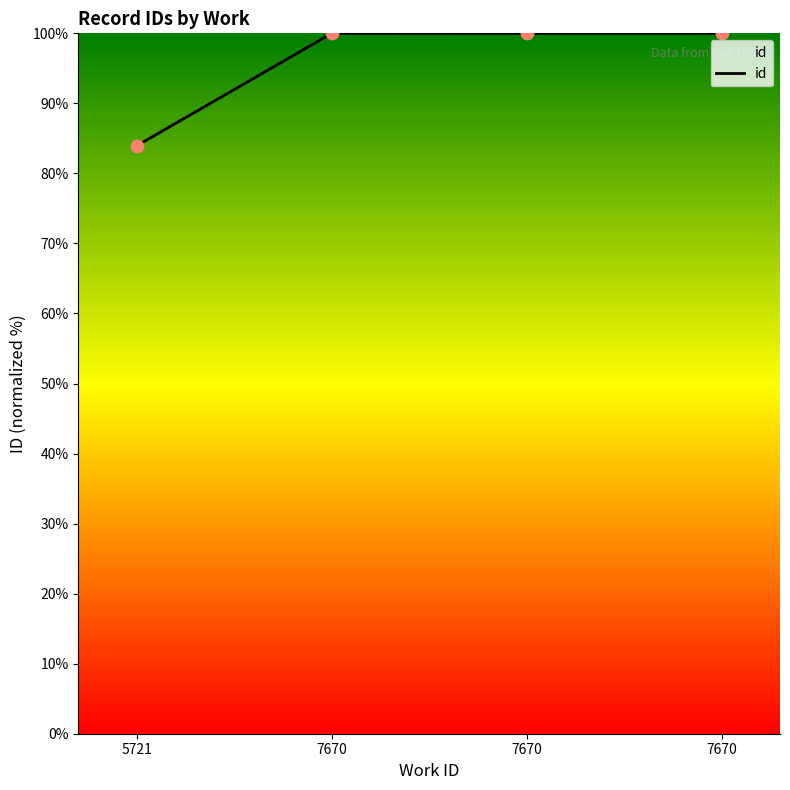

Does the chart have visible grid lines?

No